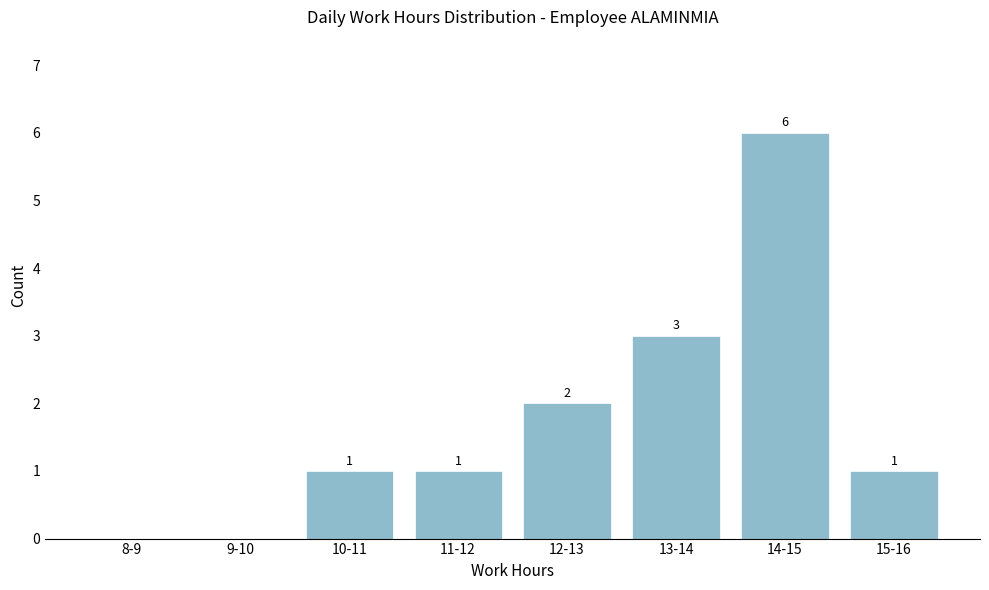

Reading left to right, extract all data points from this chart.

8-9=0	9-10=0	10-11=1	11-12=1	12-13=2	13-14=3	14-15=6	15-16=1